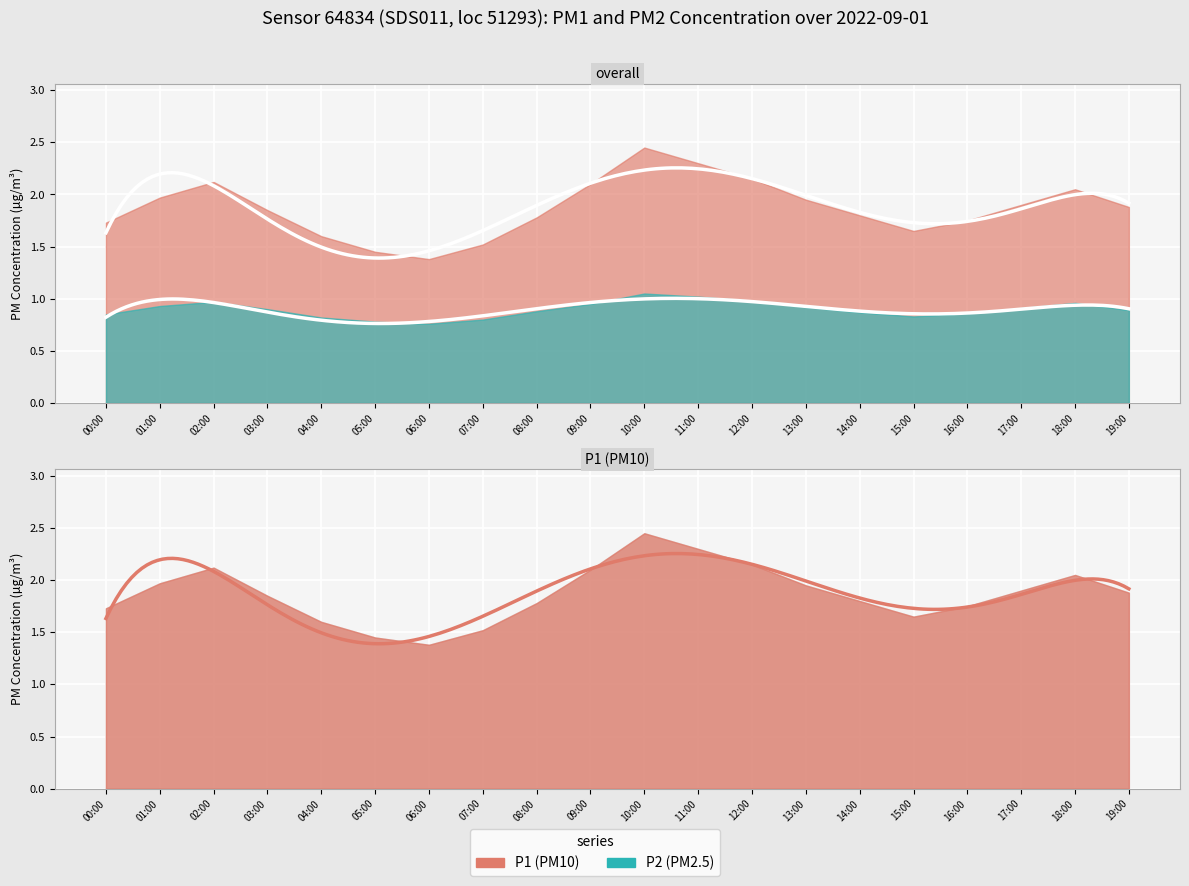

List the series in order of their overall mean, highest first.

P1, P2